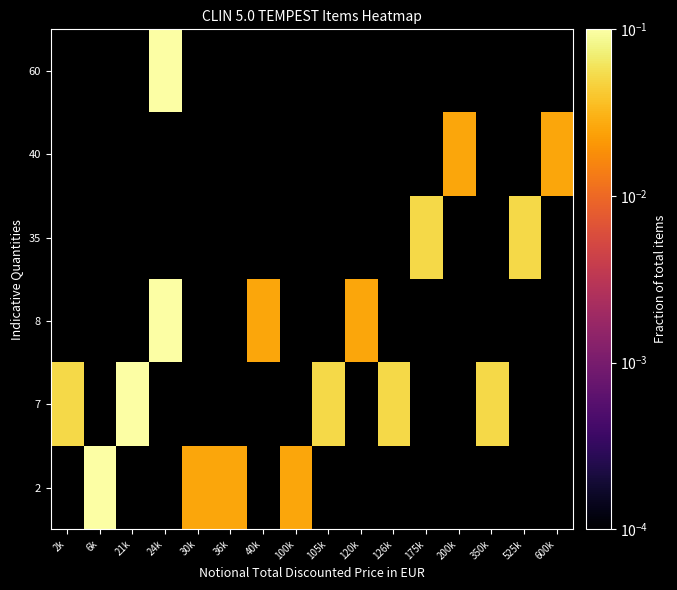

List the series in order of their overall mean, highest first.

2, 7, 8, 35, 40, 60